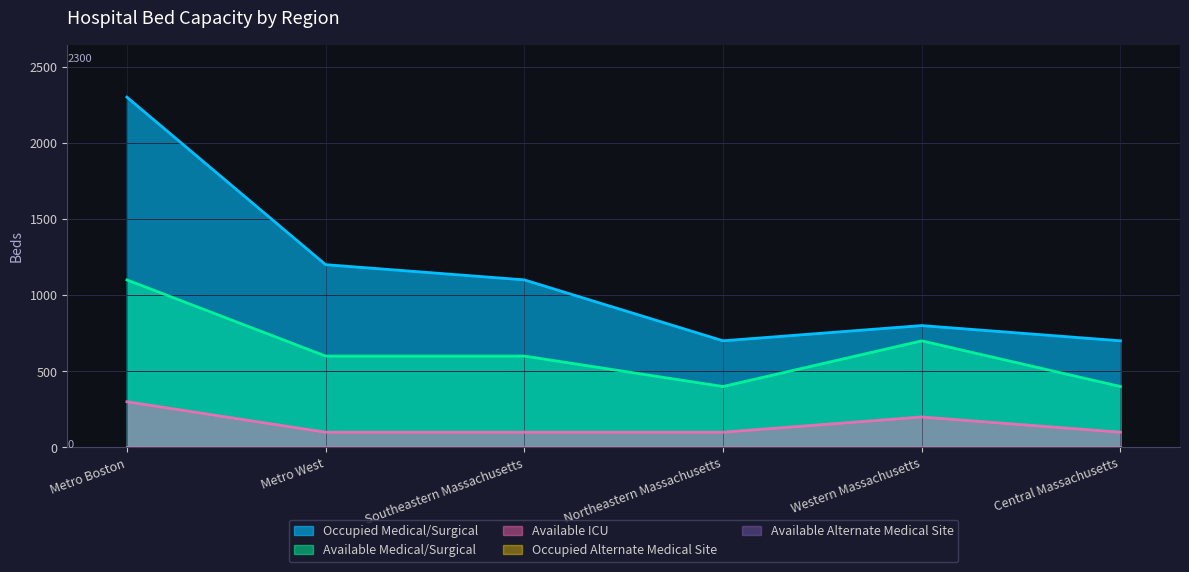

At which label does Available Medical/Surgical reach its minimum?

Northeastern Massachusetts